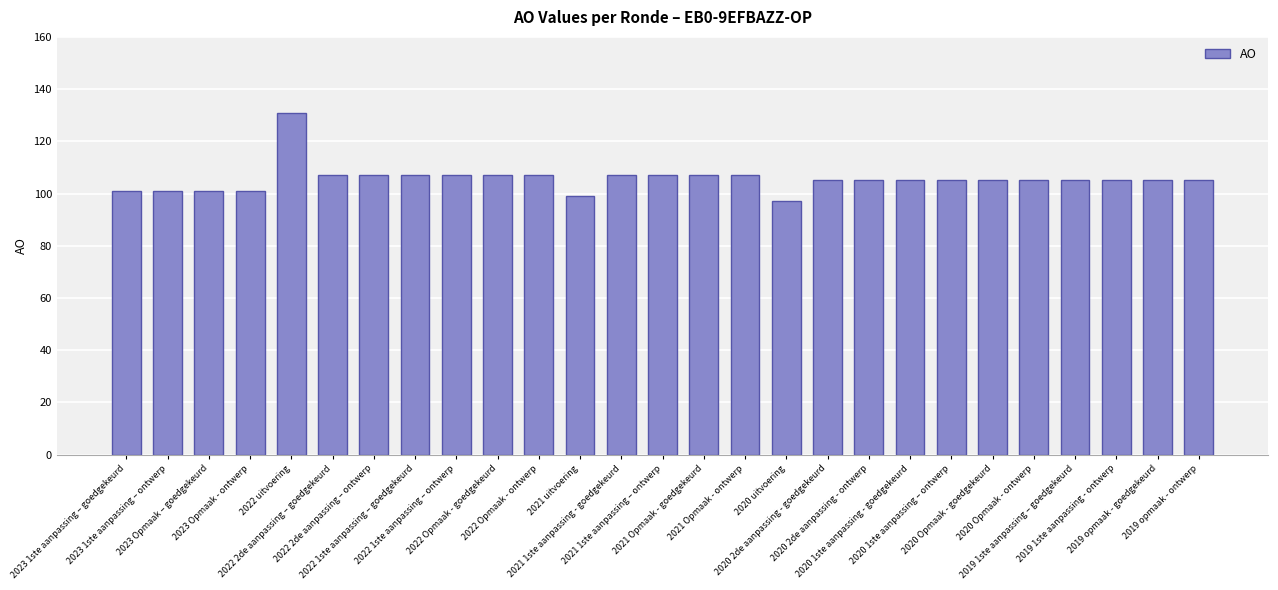

What is the label of the 25th bar from the left?

2019 1ste aanpassing - ontwerp